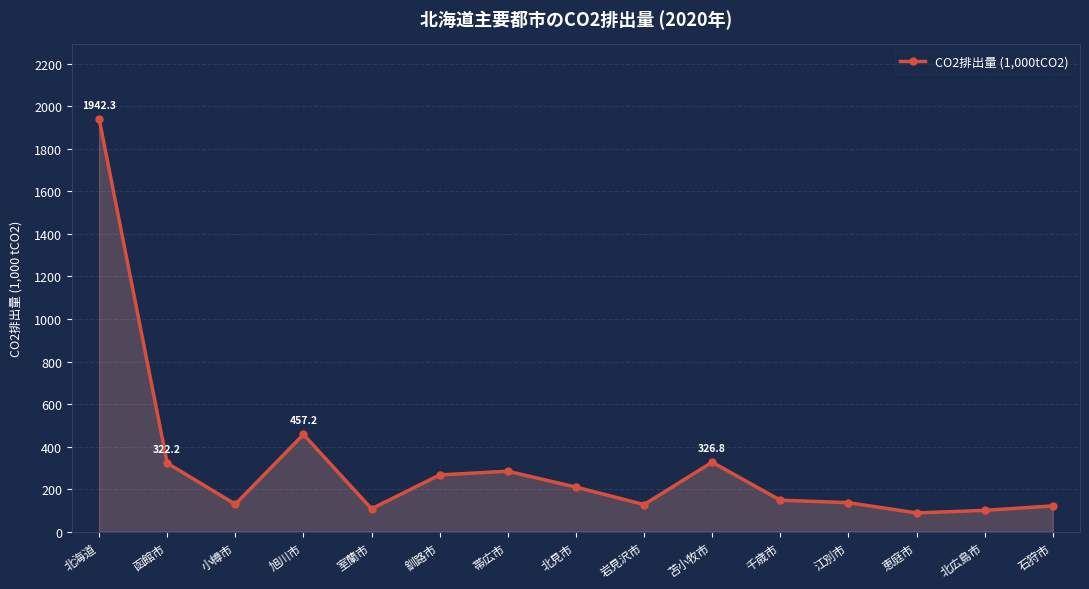

What is the difference between the maximum and second lowest values?

1842.2